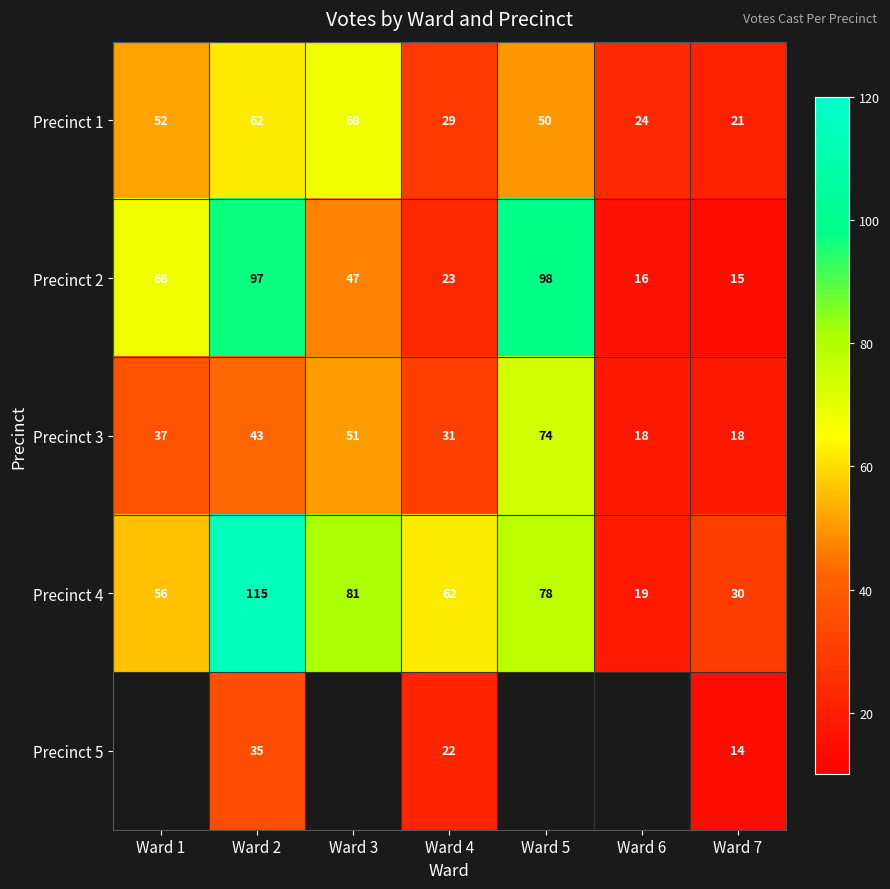

The Precinct 3 series shows 91 at Ward 3. True or false?

False